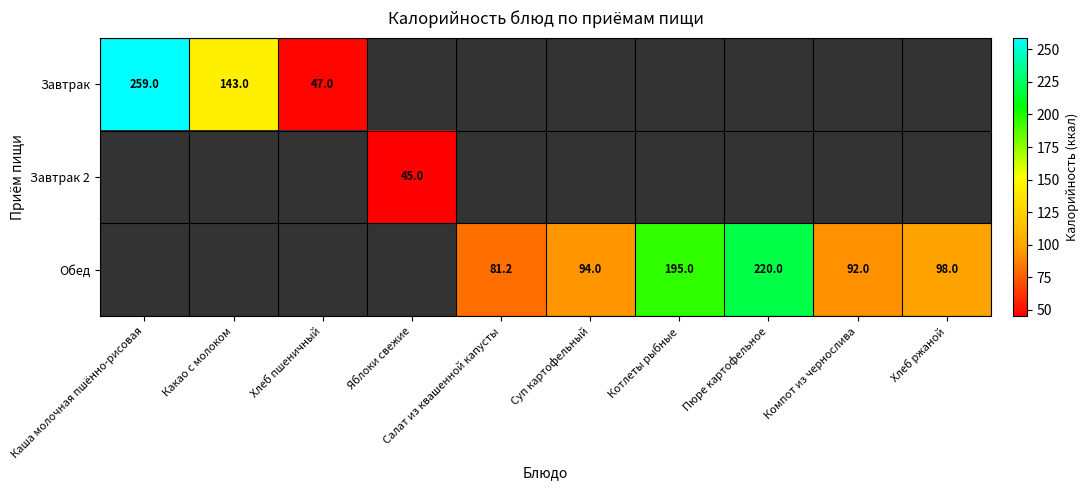

The value of Обед at Котлеты рыбные is 195.0. True or false?

True